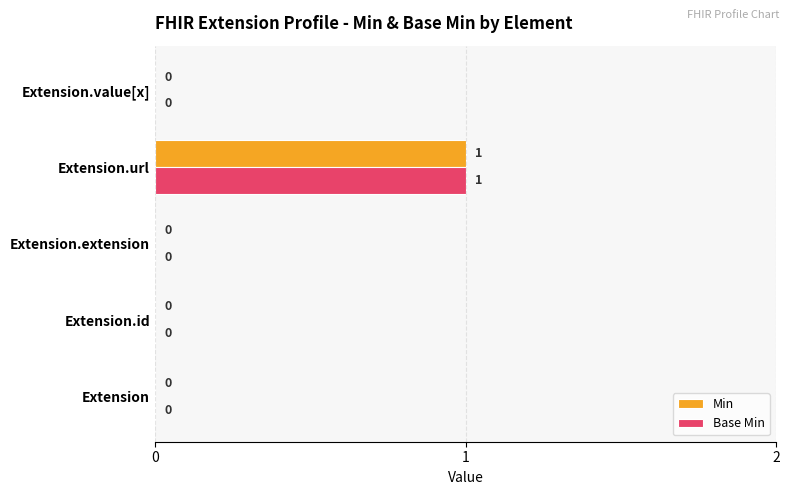

At which label does Base Min reach its peak?

Extension.url